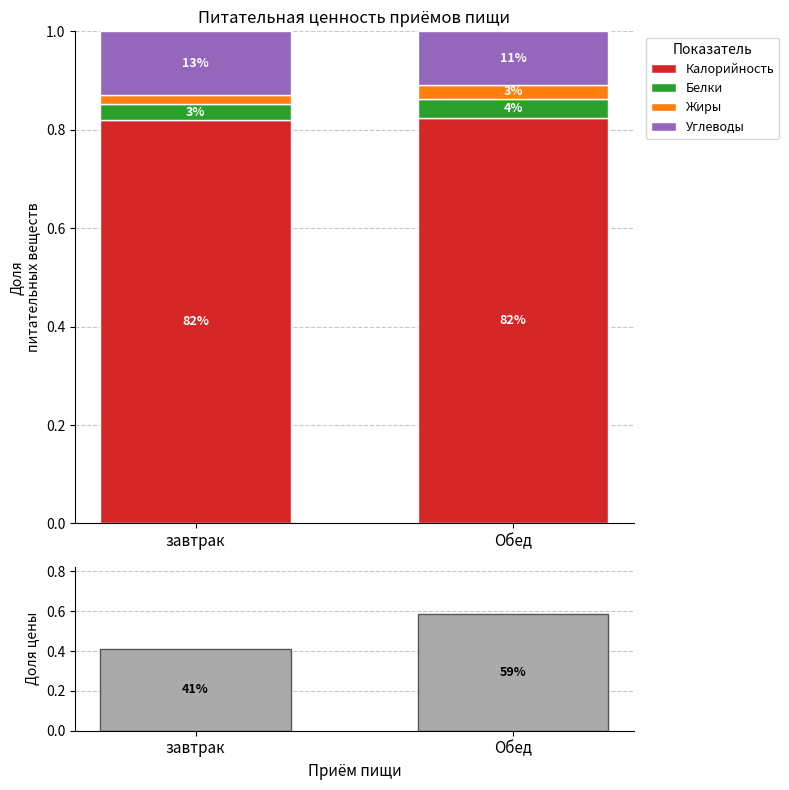

Reading right to left, transcribe all the data shown in this chart.

Калорийность: Обед=0.8	завтрак=0.8
Белки: Обед=0.0	завтрак=0.0
Жиры: Обед=0.0	завтрак=0.0
Углеводы: Обед=0.1	завтрак=0.1
Цена: Обед=0.6	завтрак=0.4